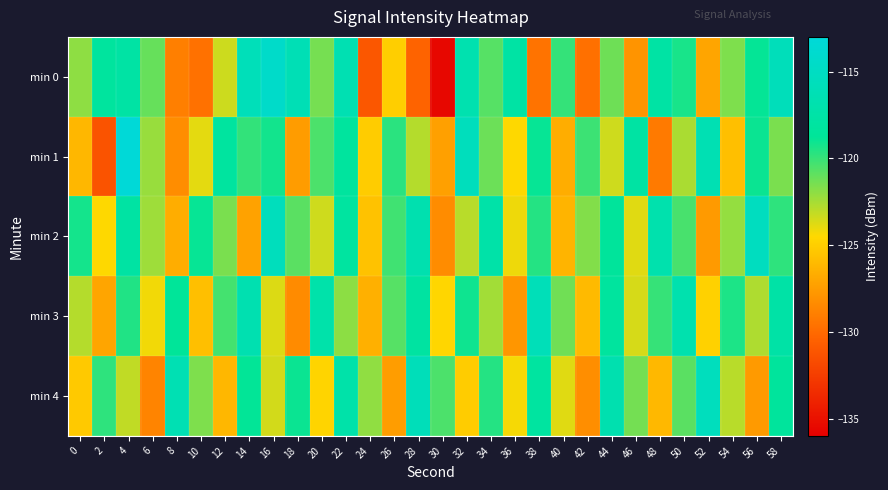

What is the total value across all series at 50?

-599.9